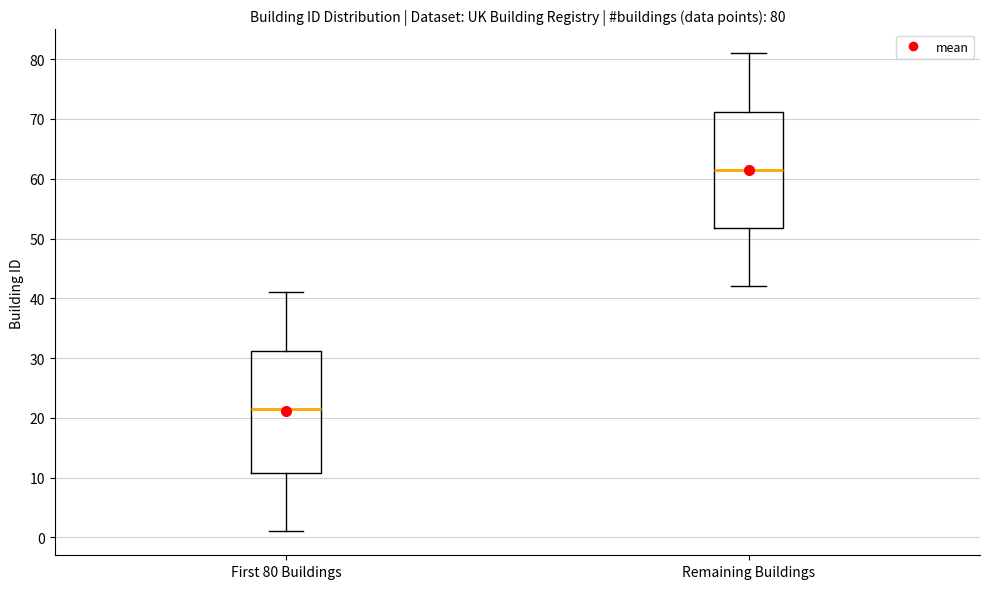

Comparing the boxes themselves (not the whiskers), which one is the tallest?

First 80 Buildings